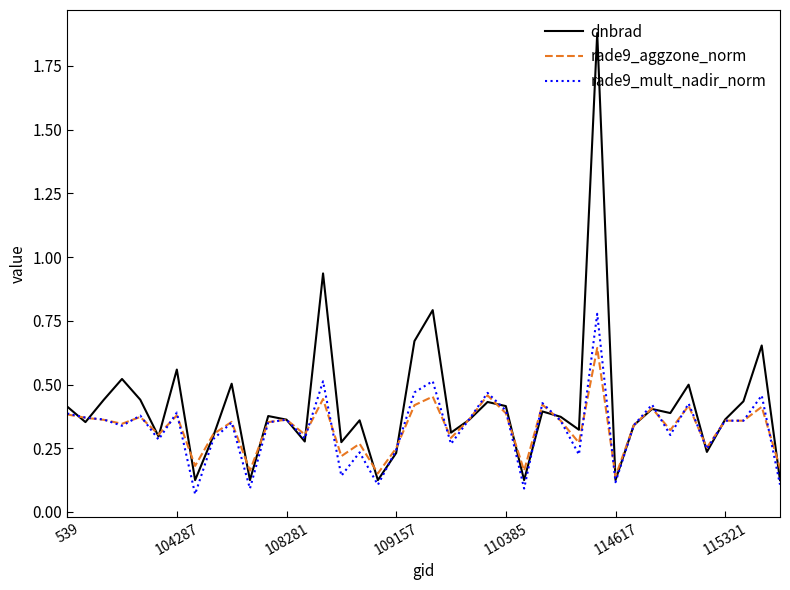

Rank the series by their maximum value, from highest to lowest.

dnbrad, rade9_mult_nadir_norm, rade9_aggzone_norm